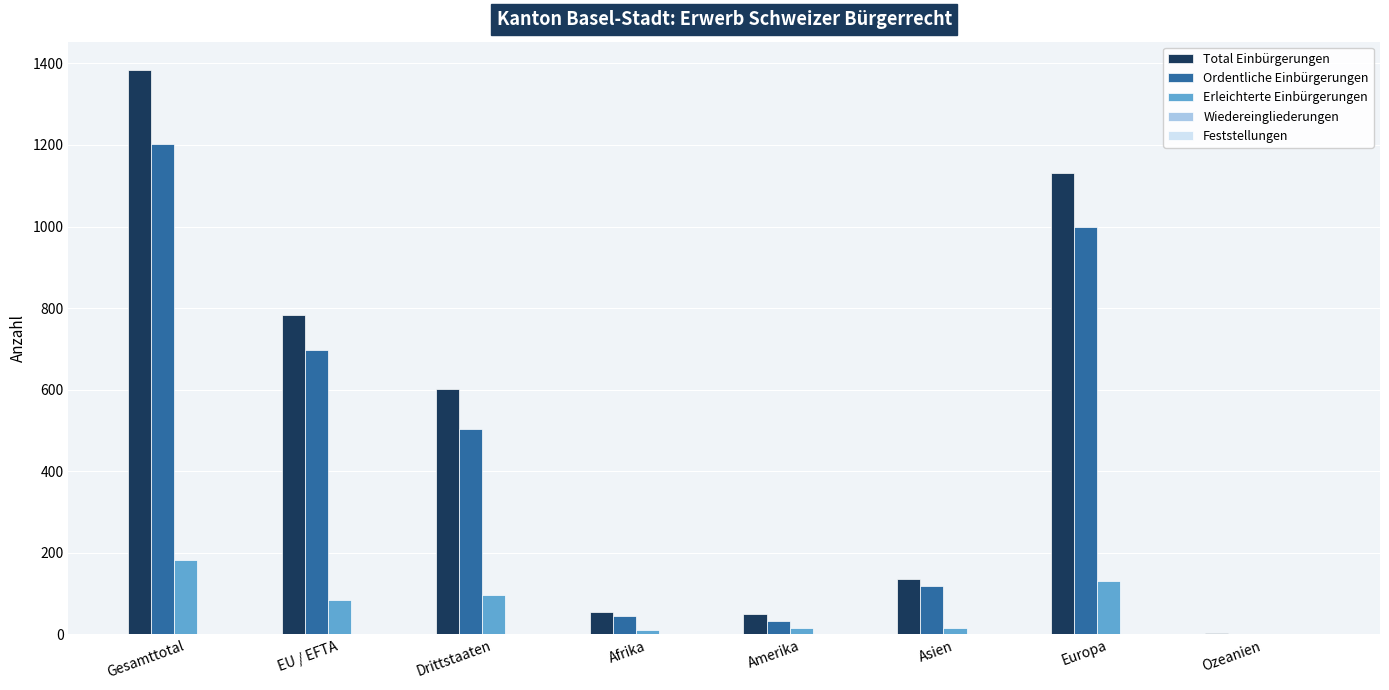

Which series changed the most between Gesamttotal and Ozeanien?

Total Einbürgerungen